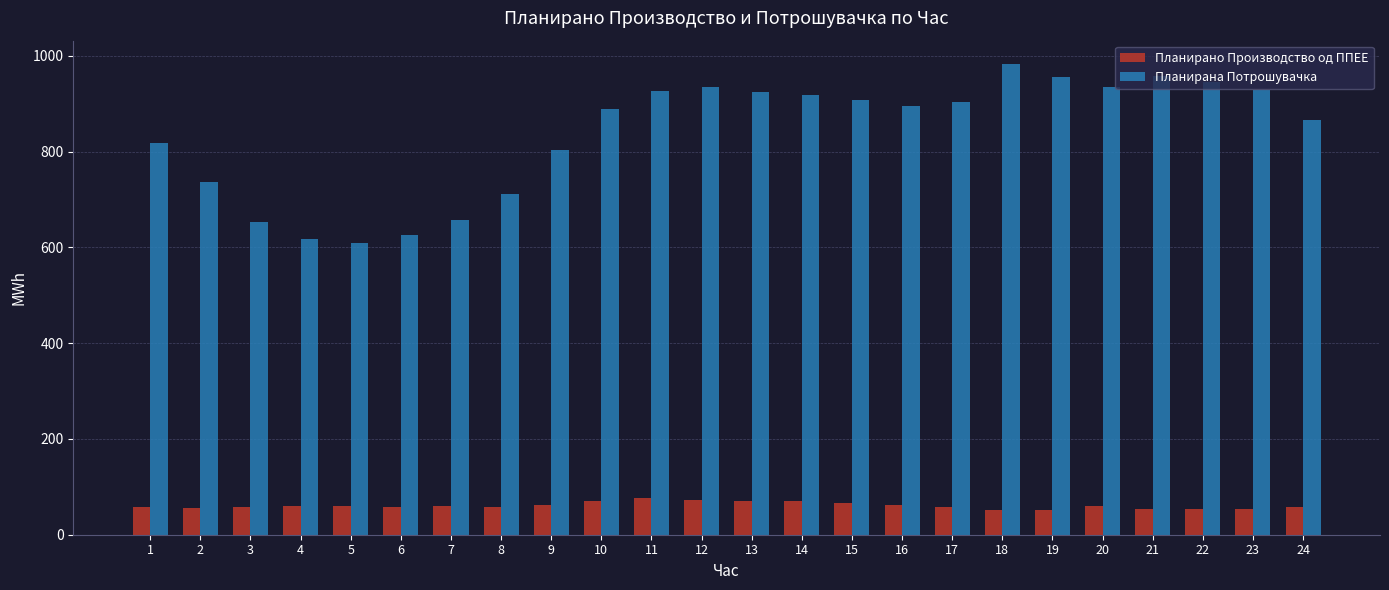

How many values in the Планирана Потрошувачка series are below 903?

12